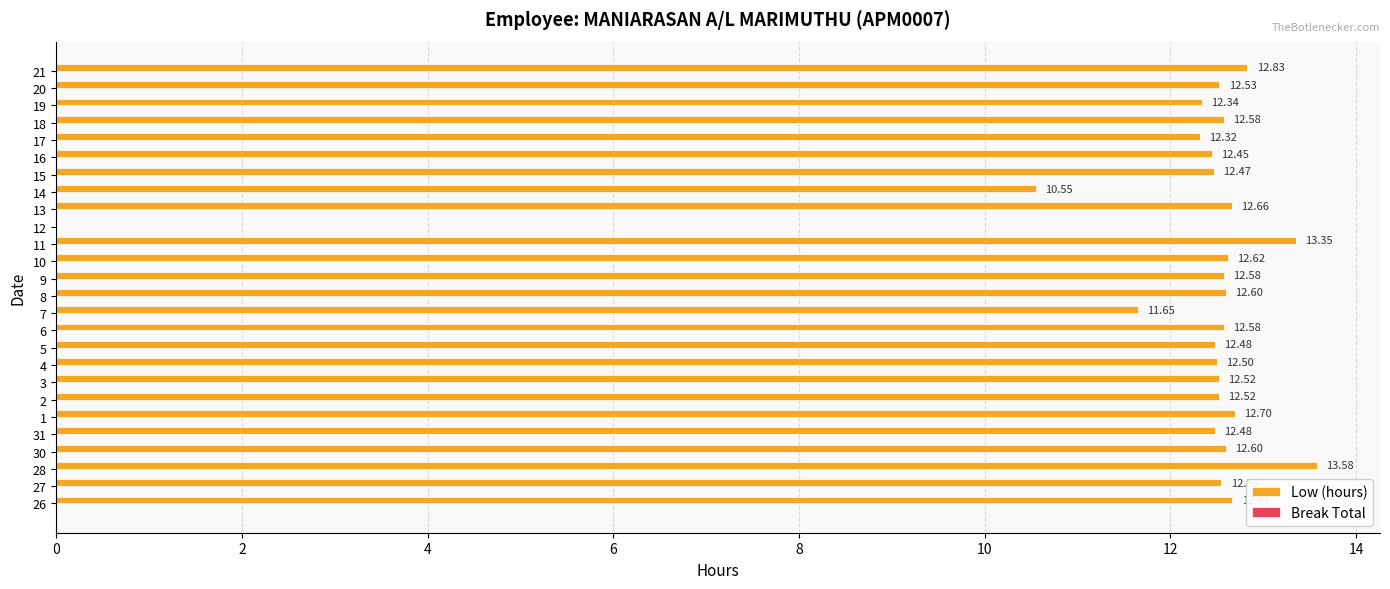

What is the sum of the values at 17 and 1?

25.0